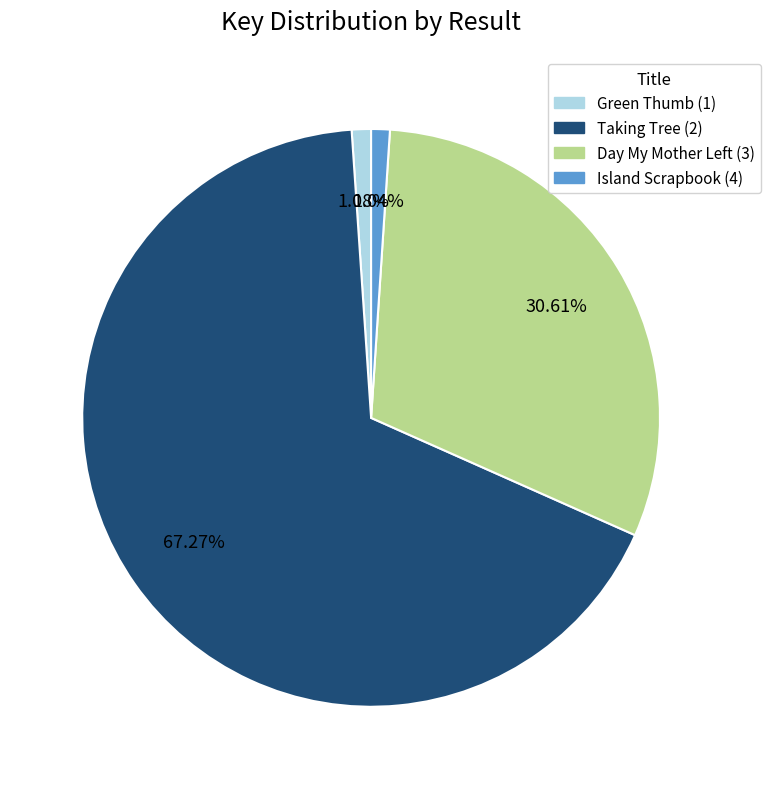

To the nearest percent, what portion does Green Thumb (1) represent?

1%